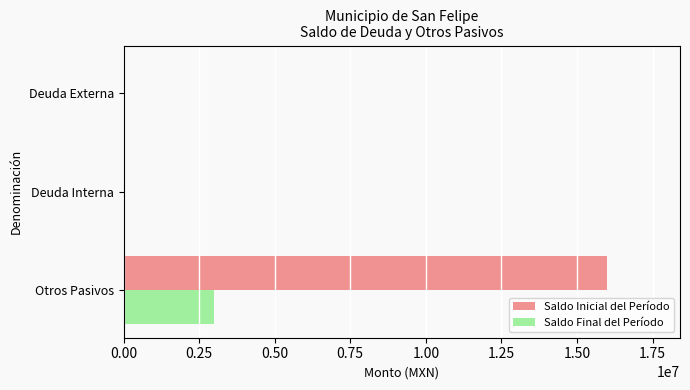

What is the sum of all Saldo Final del Período values?

3002150.3